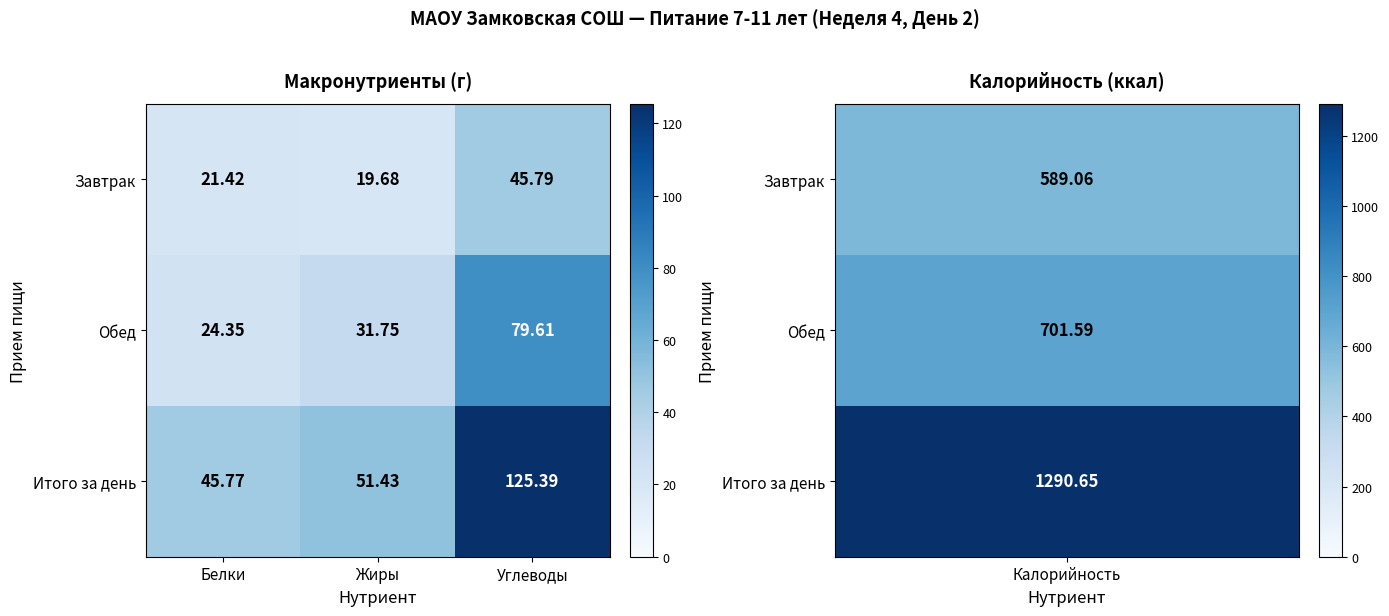

Between Жиры and Углеводы, which series saw the biggest shift?

Итого за день